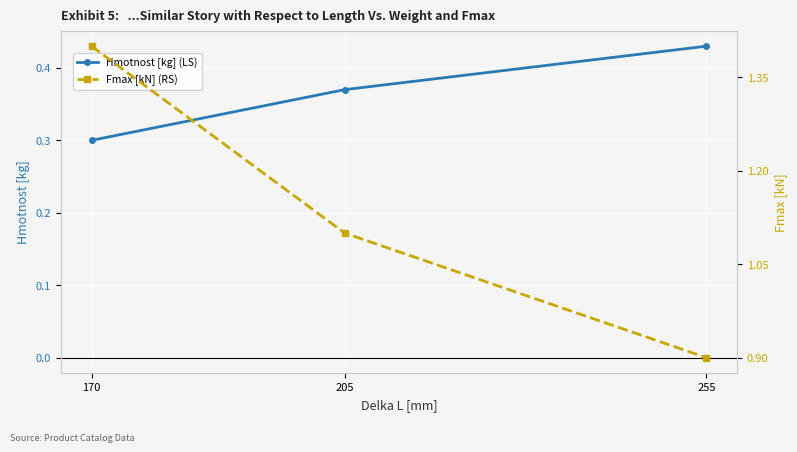

The Hmotnost [kg] (LS) series shows 0.4 at 205. True or false?

True